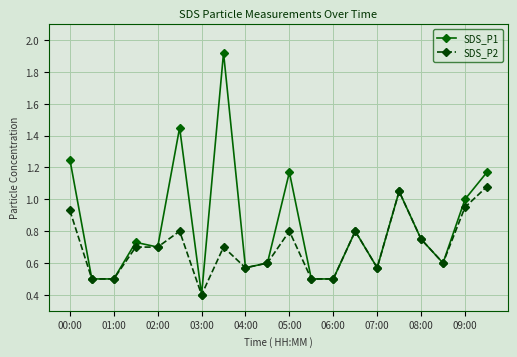

What is the smallest value displayed?

0.4